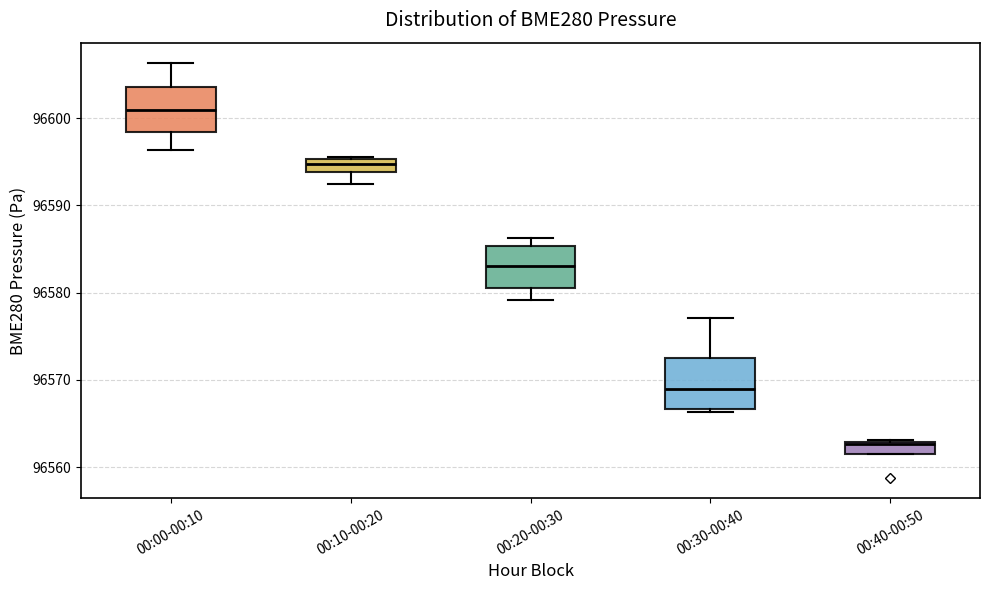

Where is the upper edge of the box for 00:40-00:50 on the y-axis? The values are not printed on the chart, so give them approximately, as read against the axis.

96563